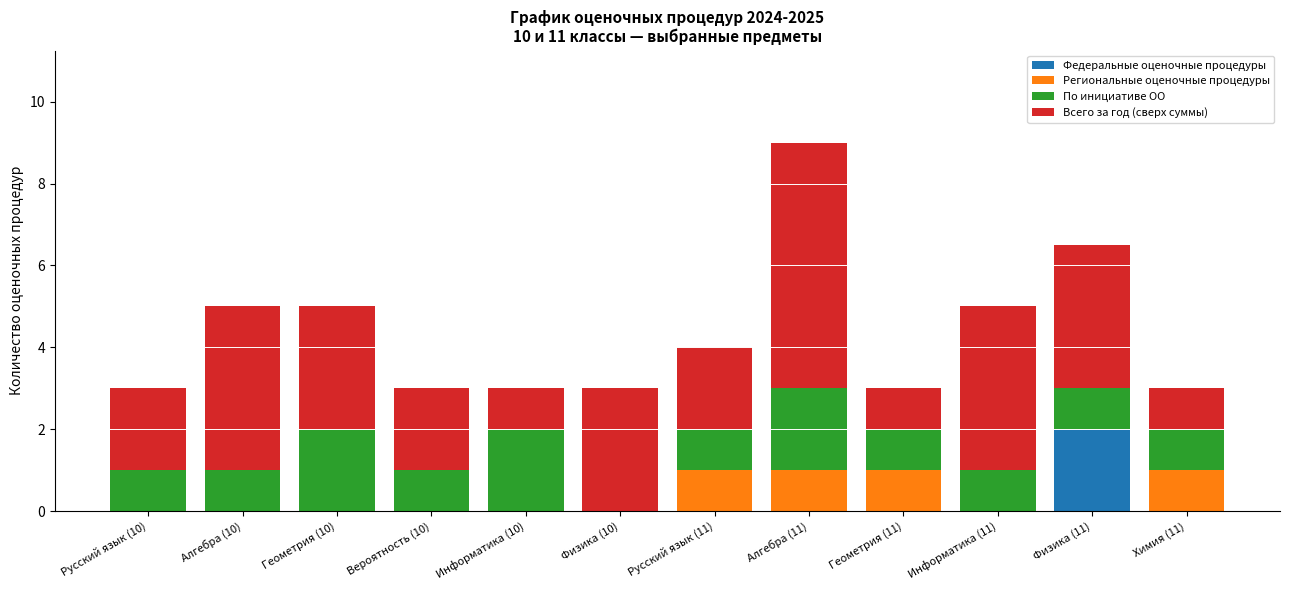

How many data points does each series have?

12